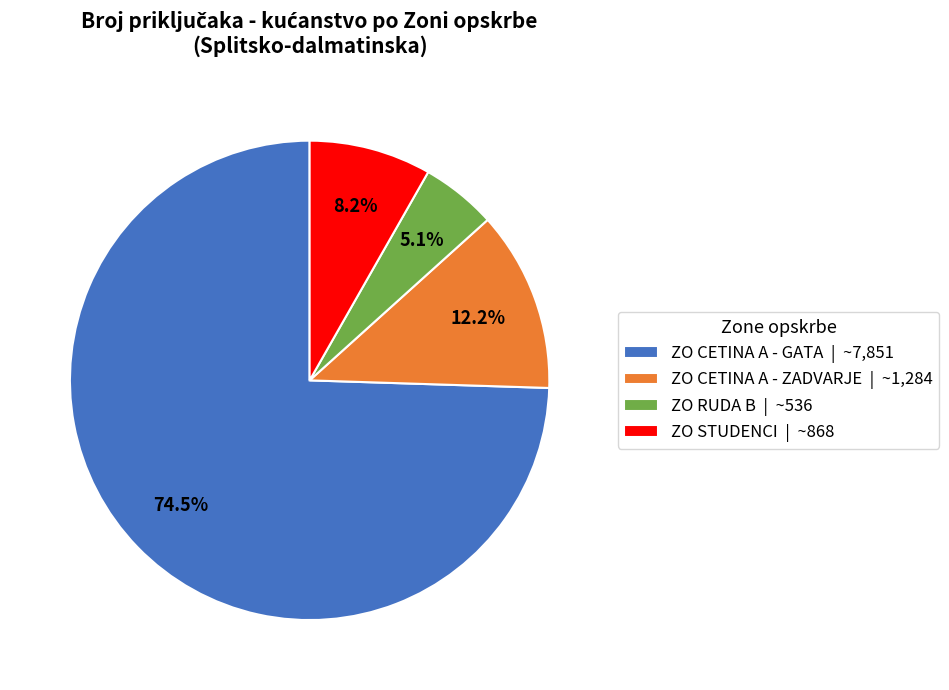

What is the total percentage of ZO CETINA A - GATA and ZO RUDA B?

79.6%